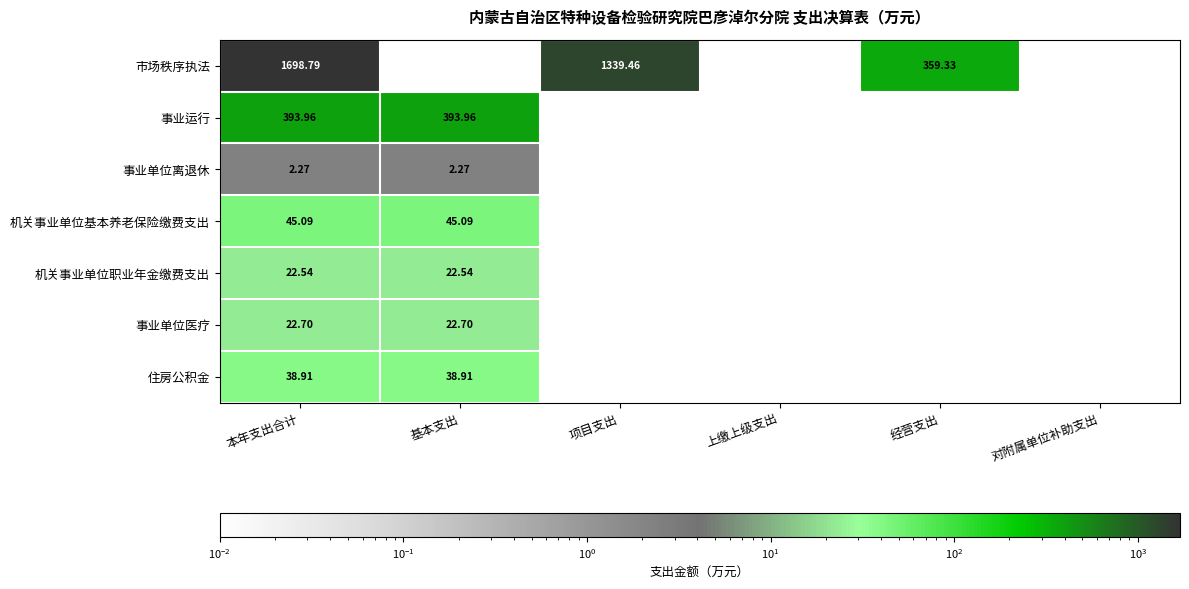

How many series are shown in this chart?

7